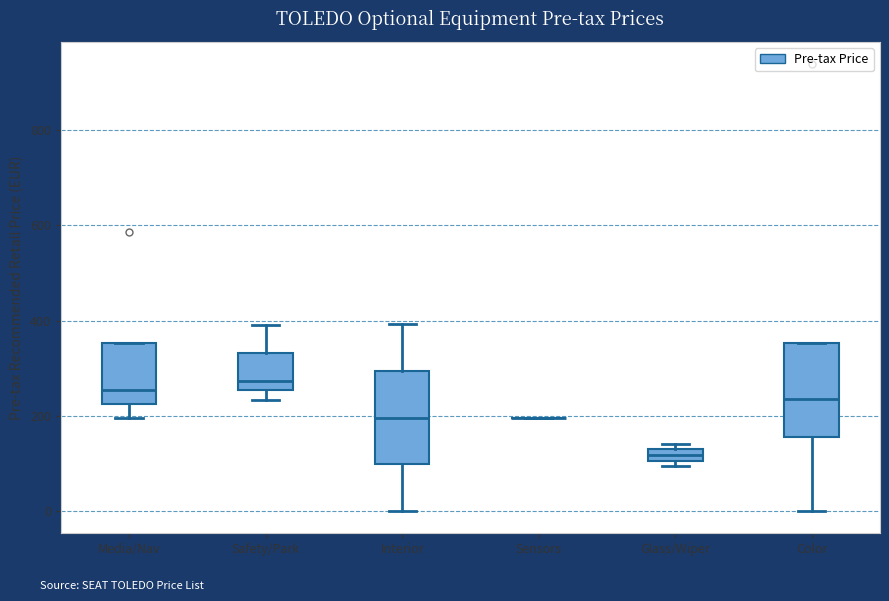

Where is the lower edge of the box for Media/Nav on the y-axis? The values are not printed on the chart, so give them approximately, as read against the axis.

220